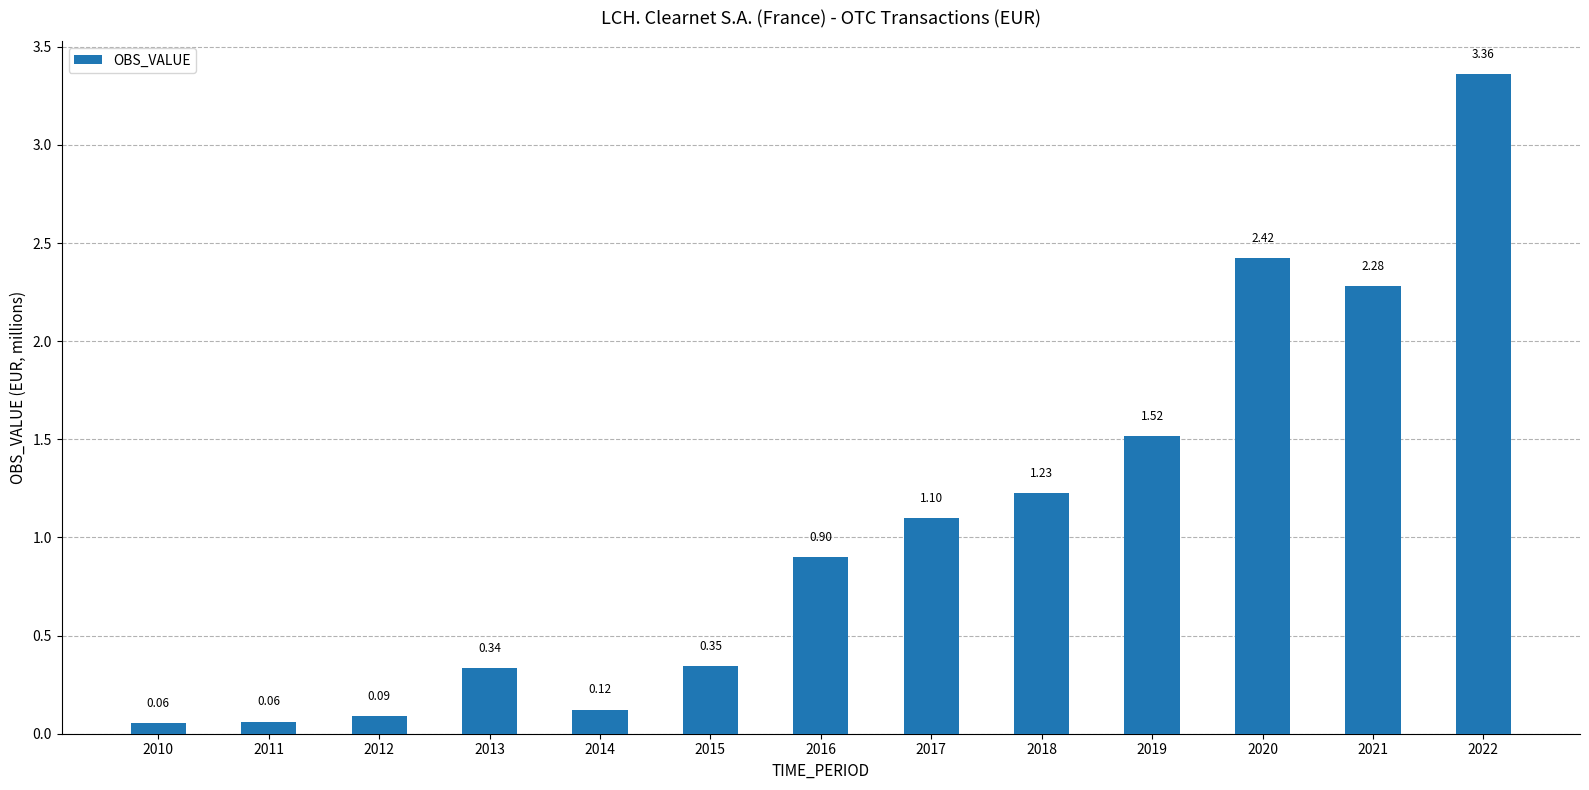

What is the value of the 8th bar from the left?

1.1